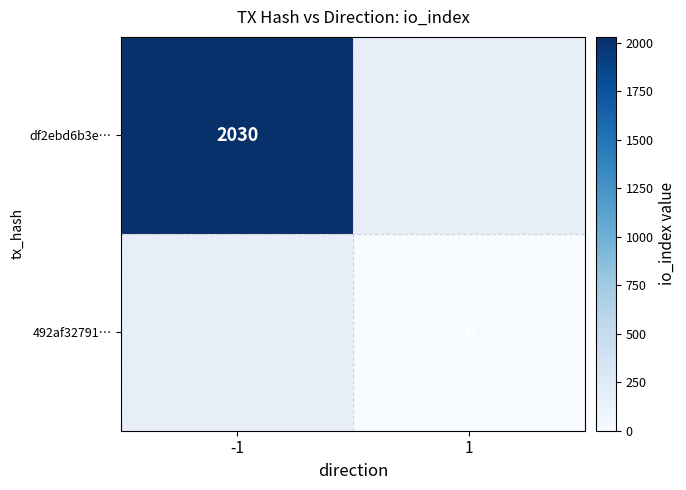

Which category has the lowest value across all series?

1